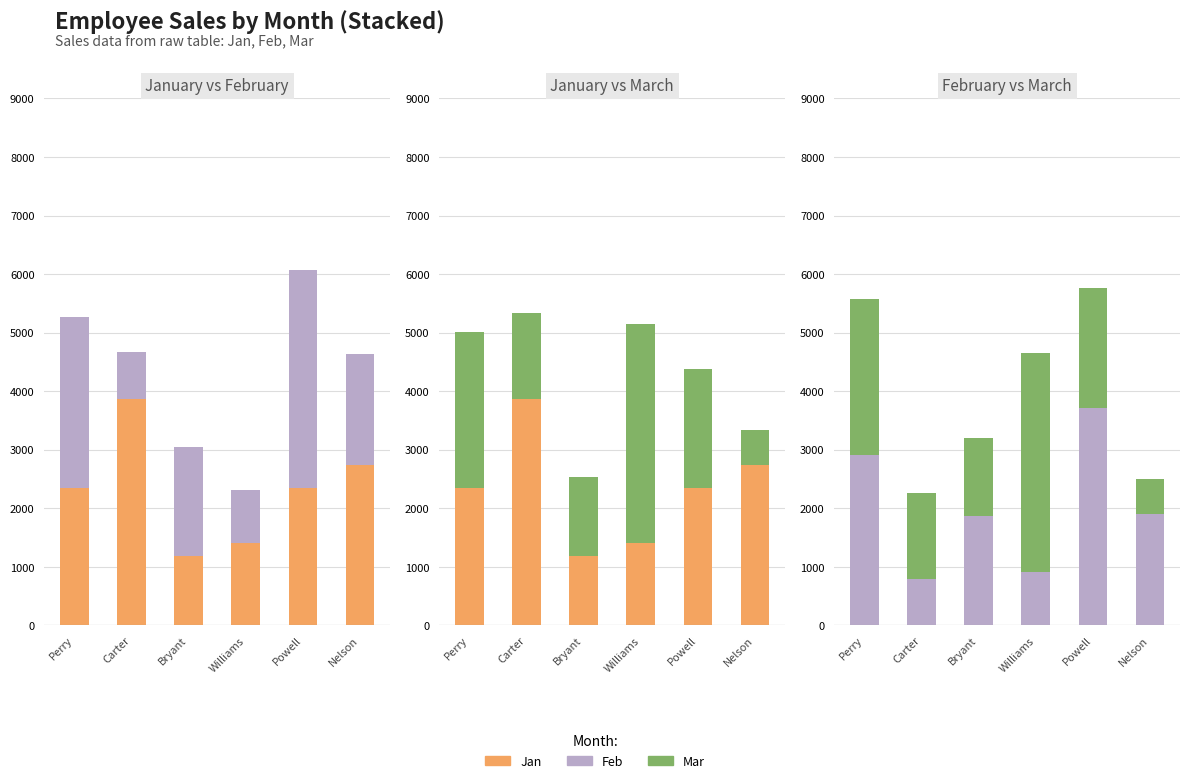

What are all the series names shown in the legend?

Jan, Feb, Mar